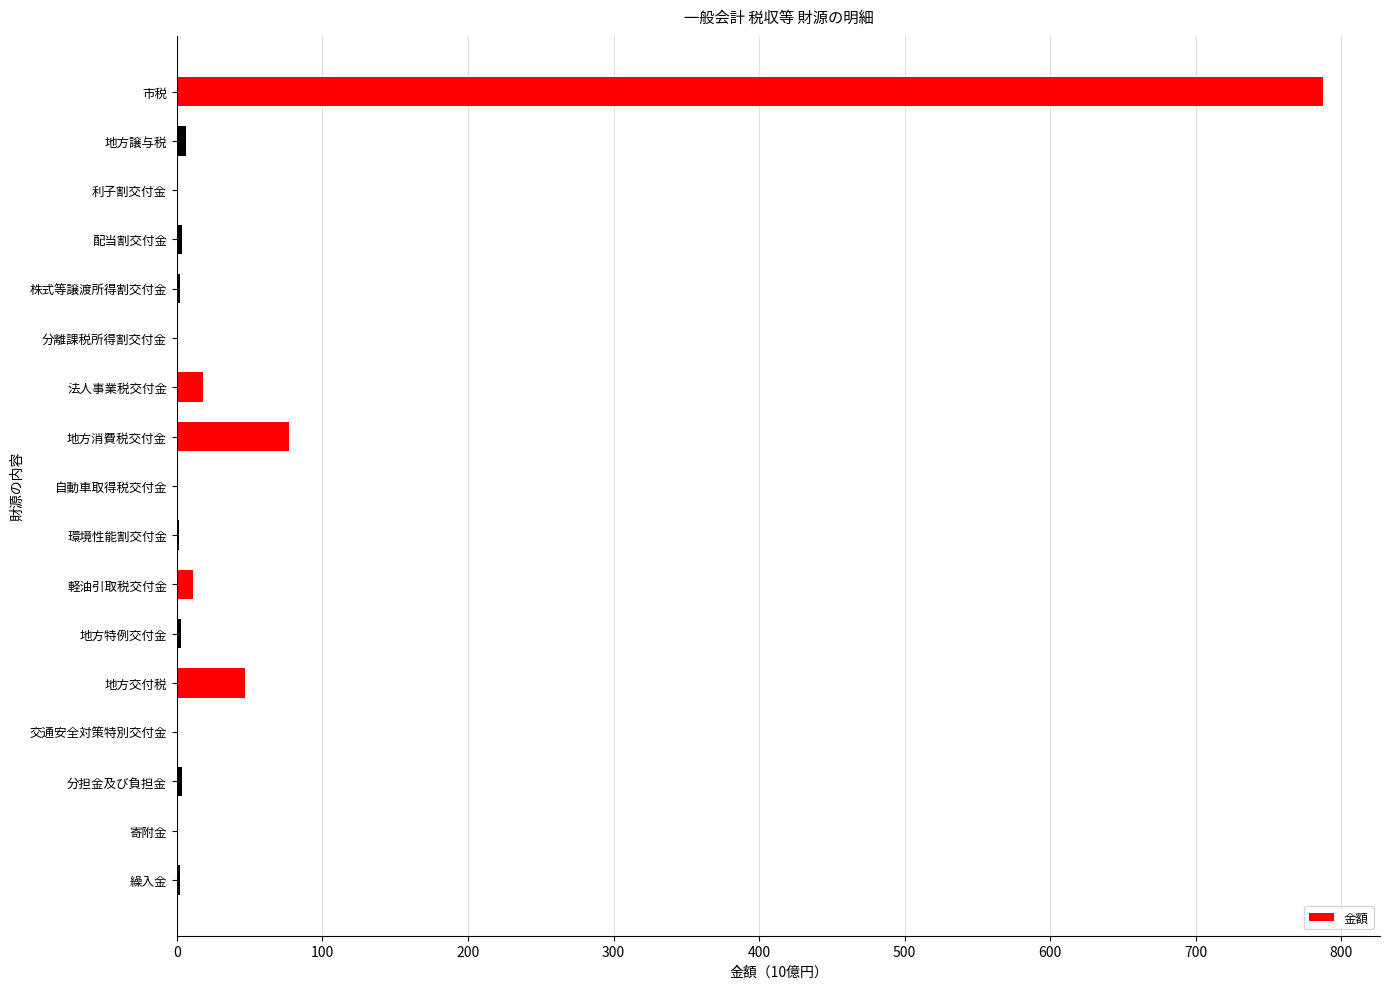

What is the greatest value displayed?

787.1